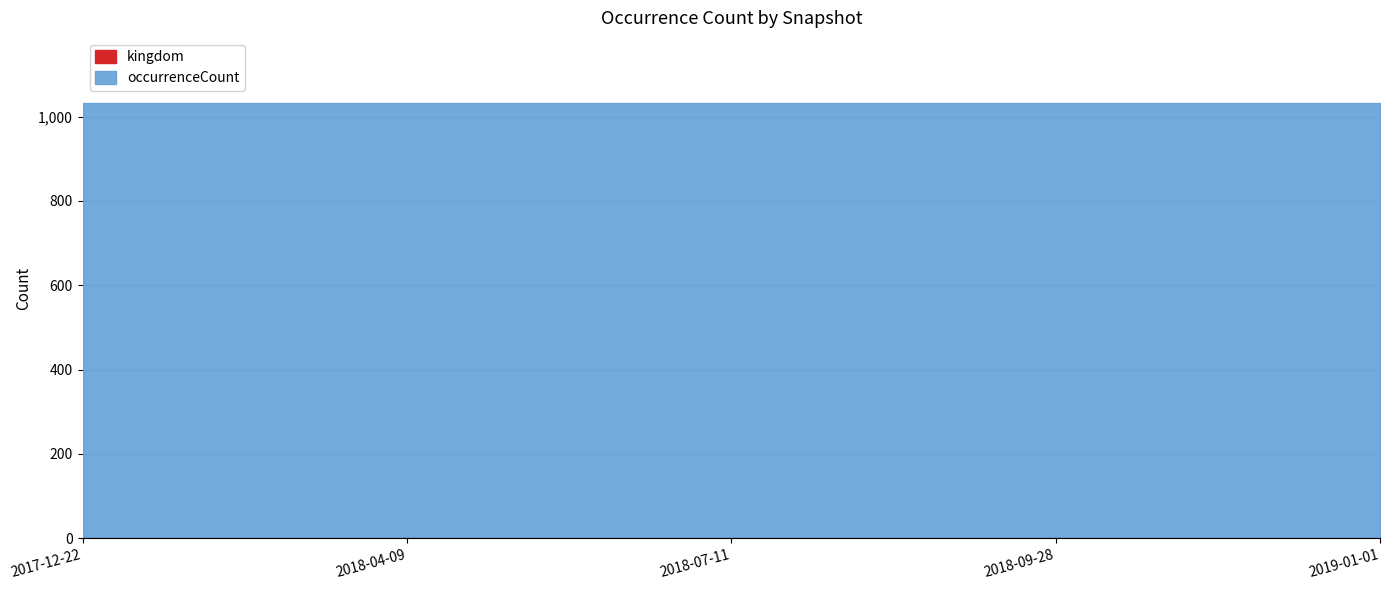

Does the chart display data point markers on the line(s)?

No